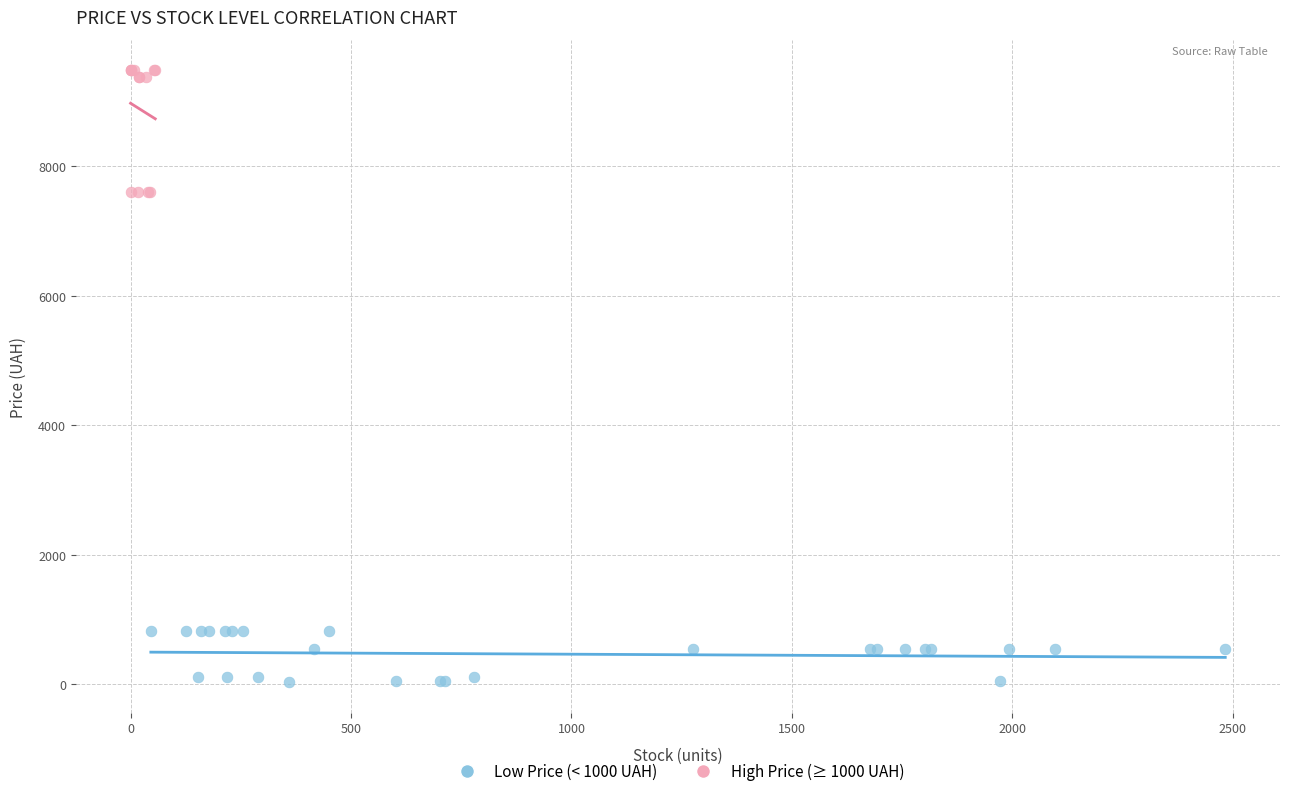

Which series contains the lowest Y value?

Low Price (< 1000 UAH)